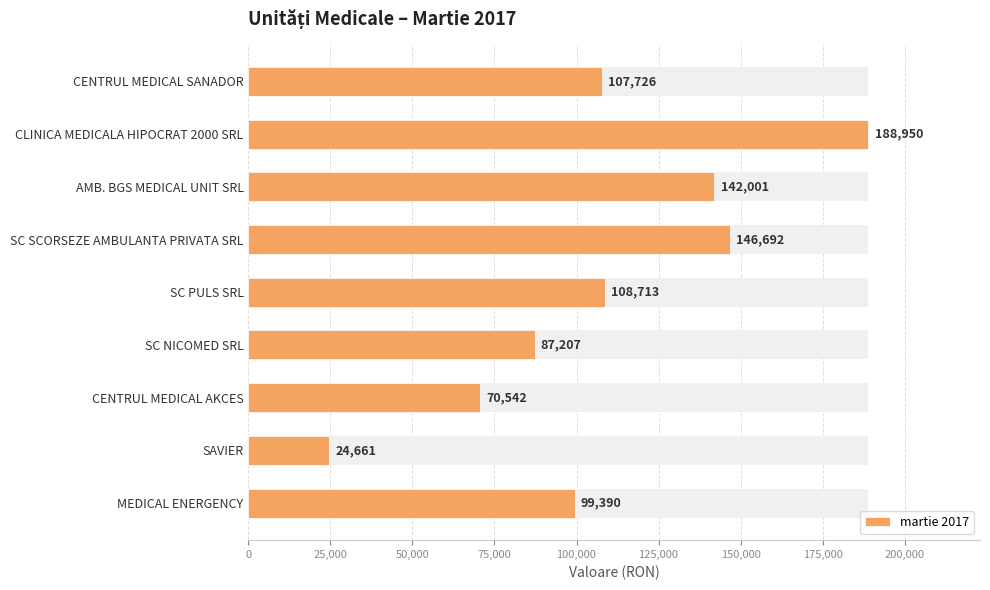

What is the difference between the second highest and second lowest values?

76150.5